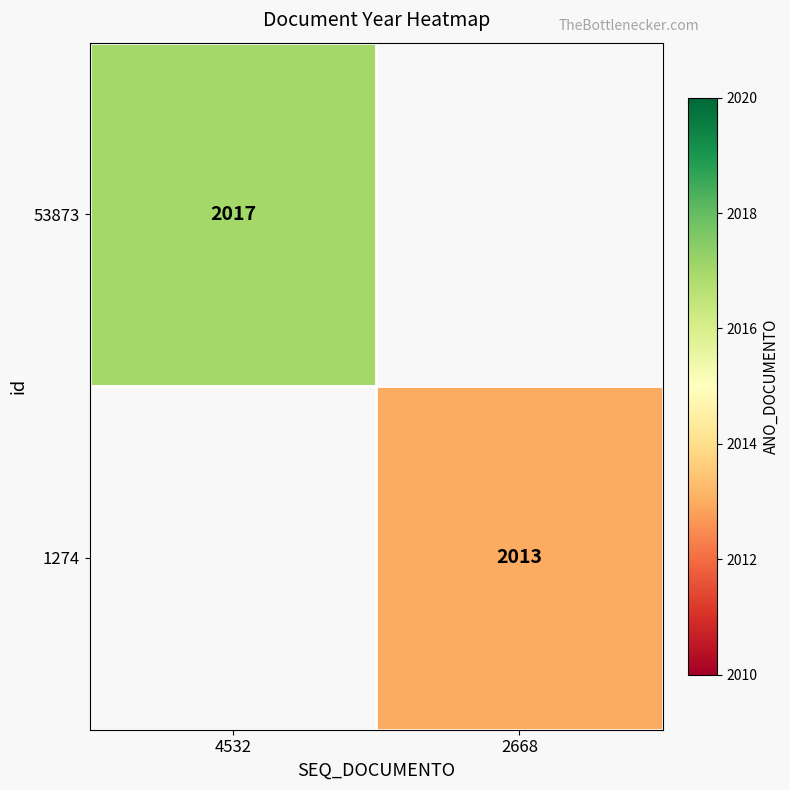

Is it true that 53873 equals 1087 at 4532?

False